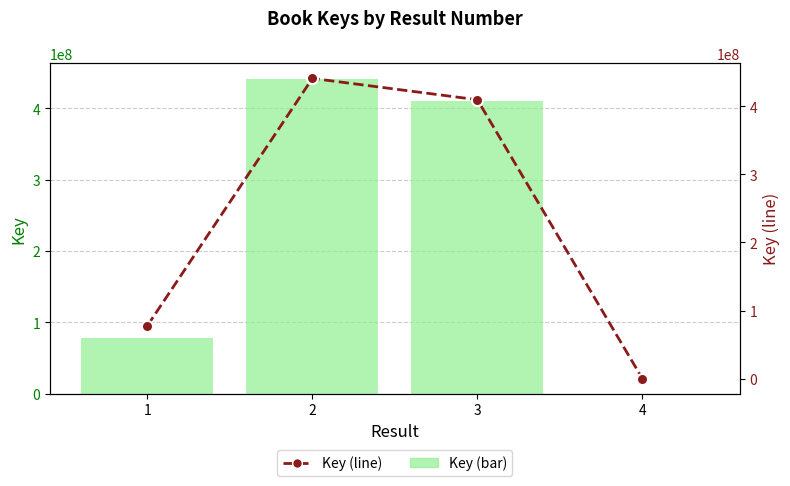

How many data points in Key (bar) are less than 409595560?

2